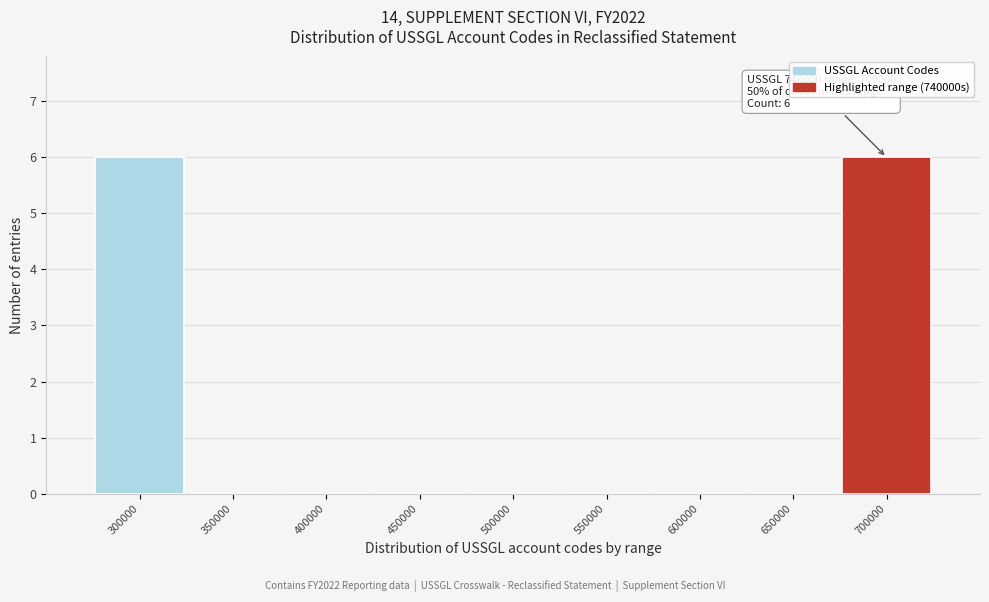

Reading left to right, list all the values displayed in this chart.

300000=6	350000=0	400000=0	450000=0	500000=0	550000=0	600000=0	650000=0	700000=6